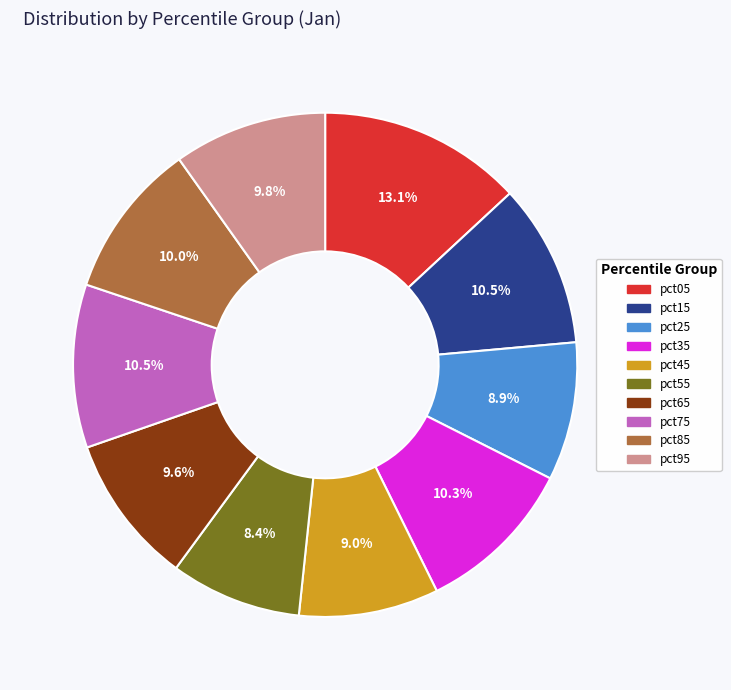

Does pct35 represent more than half of the total?

No